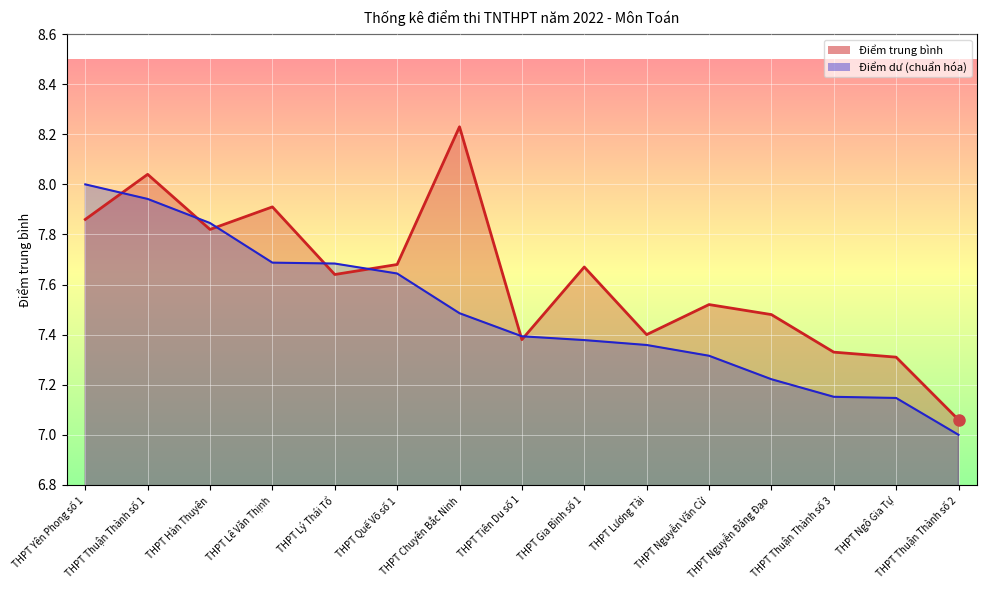

Reading left to right, transcribe all the data shown in this chart.

Điểm trung bình: THPT Yên Phong số 1=7.9	THPT Thuận Thành số 1=8.0	THPT Hàn Thuyên=7.8	THPT Lê Văn Thịnh=7.9	THPT Lý Thái Tổ=7.6	THPT Quế Võ số 1=7.7	THPT Chuyên Bắc Ninh=8.2	THPT Tiên Du số 1=7.4	THPT Gia Bình số 1=7.7	THPT Lương Tài=7.4	THPT Nguyễn Văn Cừ=7.5	THPT Nguyễn Đăng Đạo=7.5	THPT Thuận Thành số 3=7.3	THPT Ngô Gia Tự=7.3	THPT Thuận Thành số 2=7.1
Điểm dư: THPT Yên Phong số 1=8.0	THPT Thuận Thành số 1=7.9	THPT Hàn Thuyên=7.8	THPT Lê Văn Thịnh=7.7	THPT Lý Thái Tổ=7.7	THPT Quế Võ số 1=7.6	THPT Chuyên Bắc Ninh=7.5	THPT Tiên Du số 1=7.4	THPT Gia Bình số 1=7.4	THPT Lương Tài=7.4	THPT Nguyễn Văn Cừ=7.3	THPT Nguyễn Đăng Đạo=7.2	THPT Thuận Thành số 3=7.2	THPT Ngô Gia Tự=7.1	THPT Thuận Thành số 2=7.0